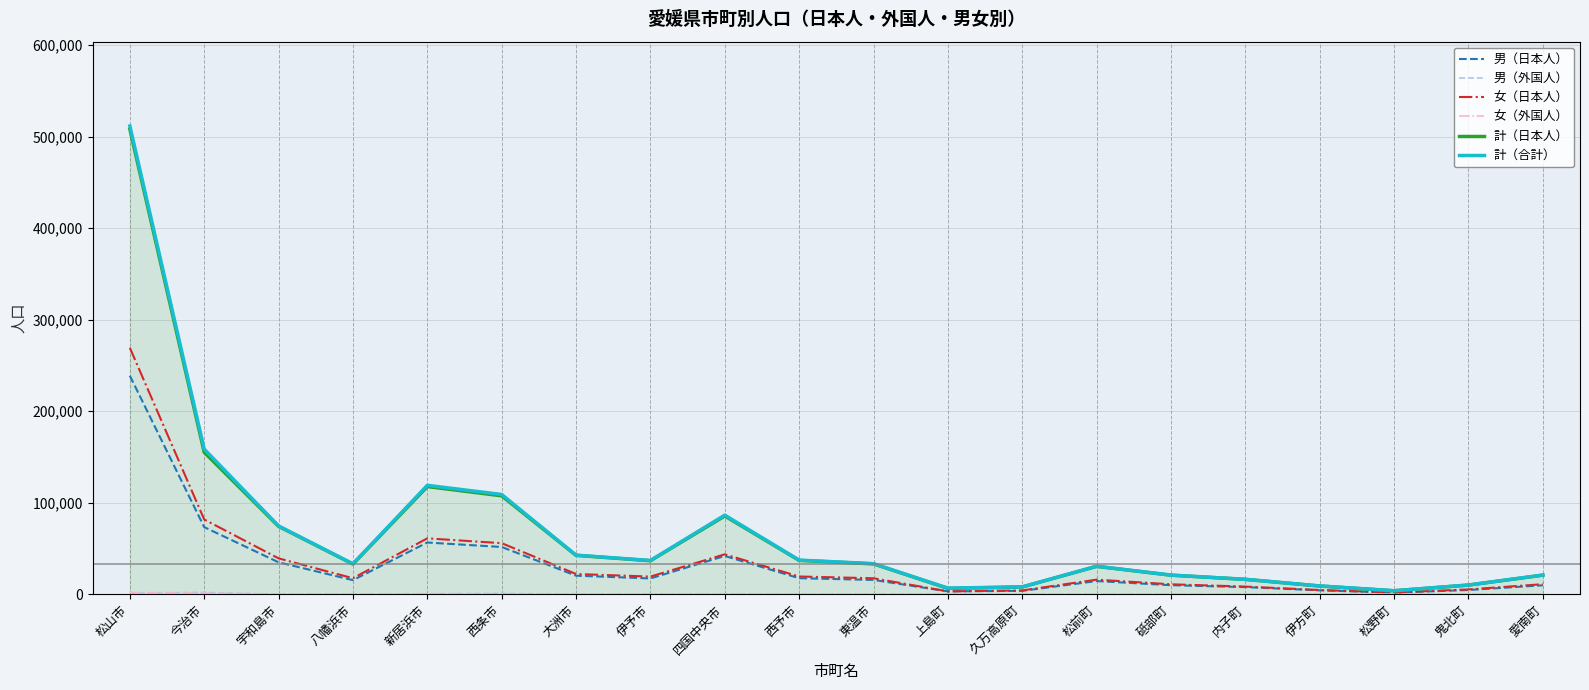

What is the value of the 女（日本人） point at the 5th from the left?

61134